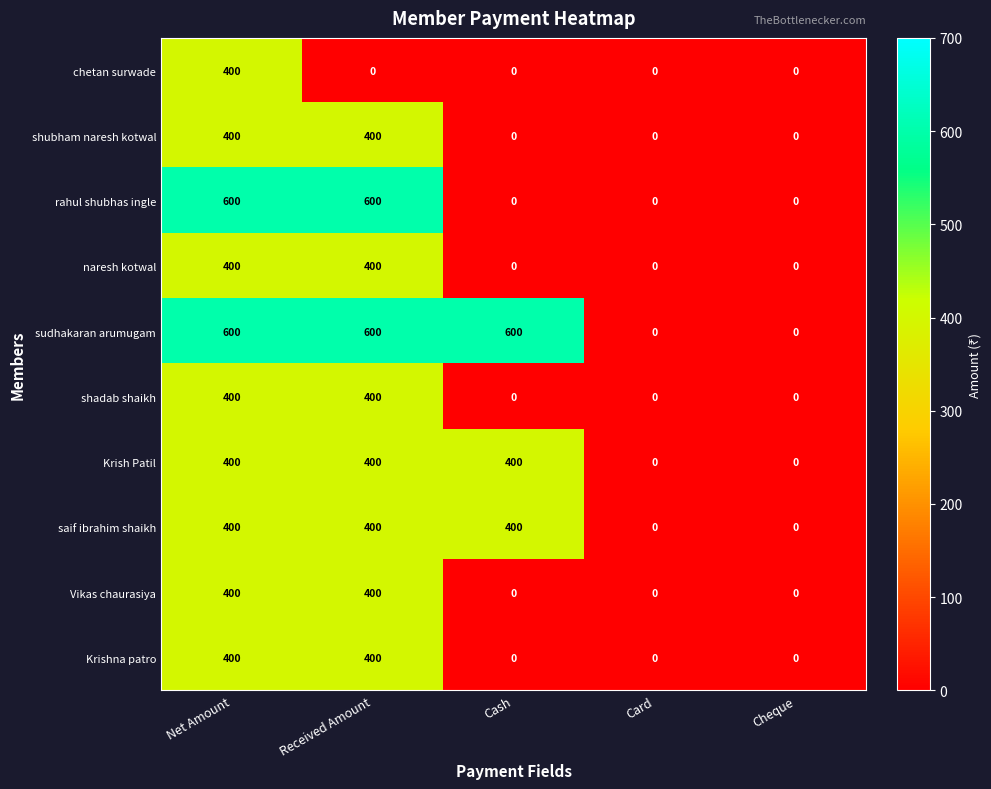

What is the greatest value displayed?

600